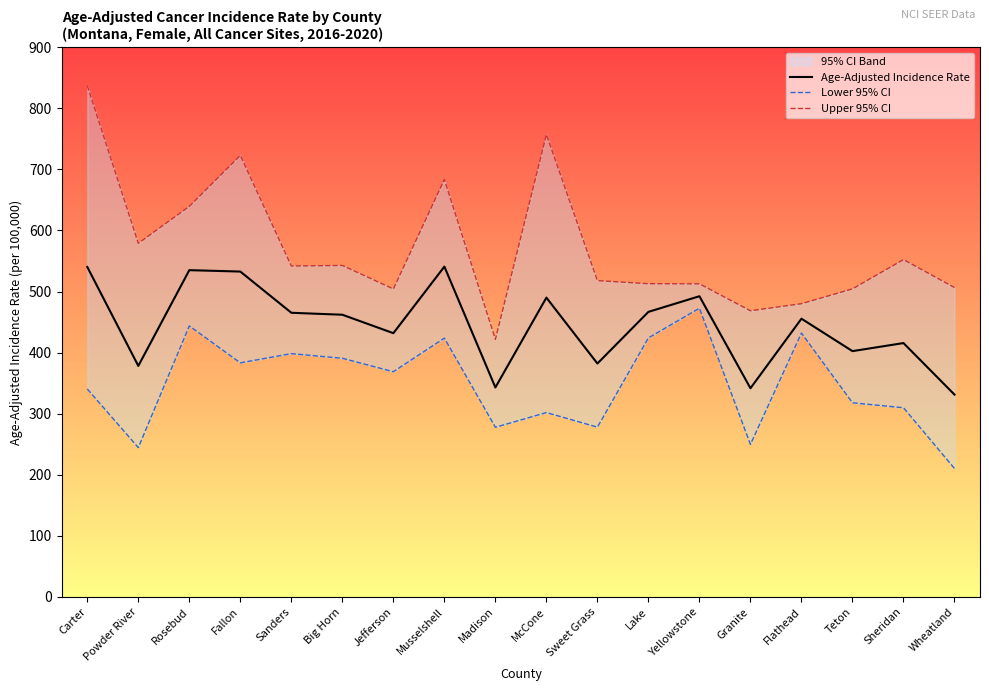

What is the greatest value displayed?

837.1